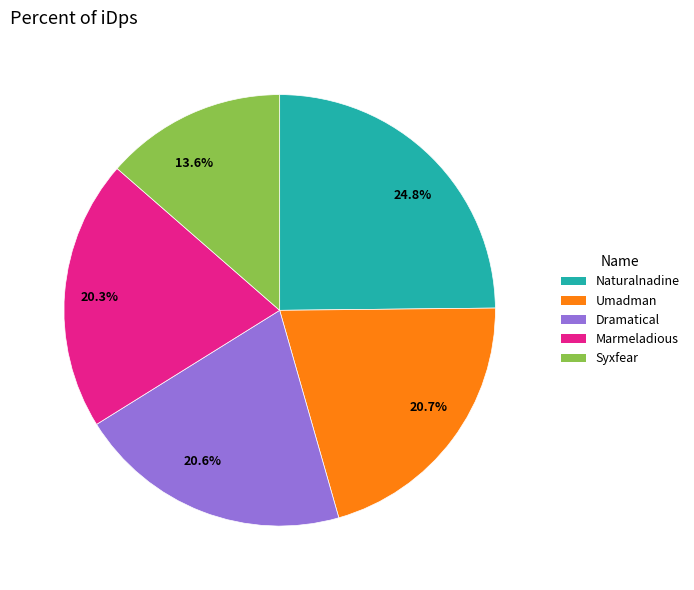

Is there a majority slice in this chart?

No